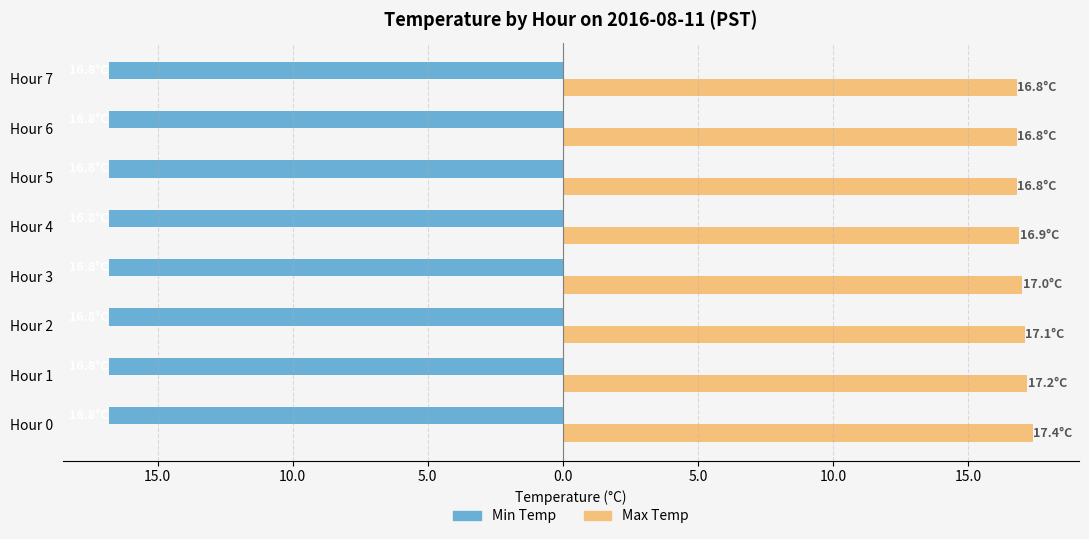

Rank the series by their average value, from lowest to highest.

Min Temp, Max Temp